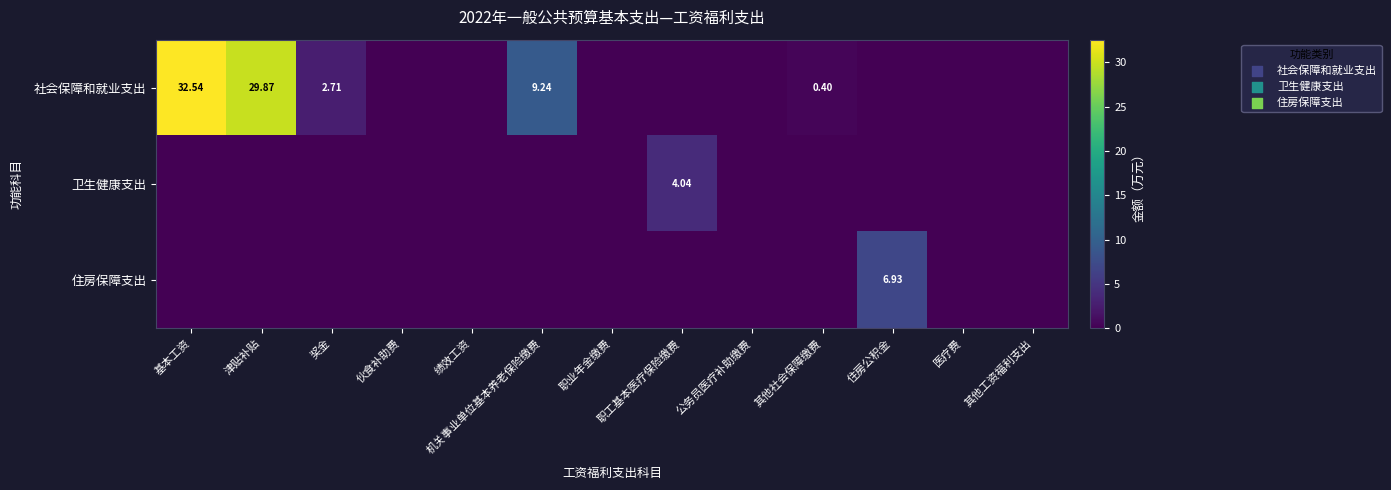

Is the value of 住房保障支出 at 公务员医疗补助缴费 greater than the value of 卫生健康支出 at 公务员医疗补助缴费?

No